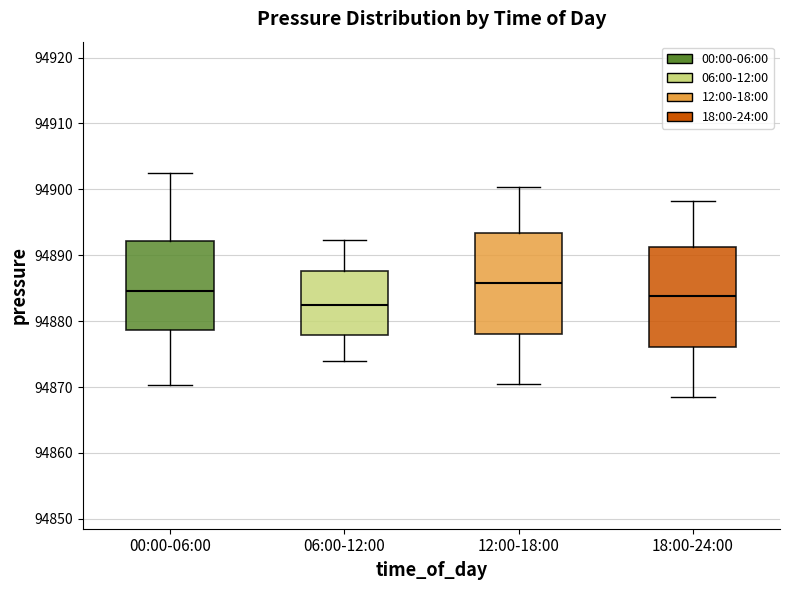

Reading left to right, read every box against the y-axis: the position of its median line, the range the box covers, and the ends of its whiskers. The values are not printed on the chart, so give them approximately, as read against the axis.

00:00-06:00: median 94885, box 94879 to 94892, whiskers 94870 to 94902
06:00-12:00: median 94883, box 94878 to 94888, whiskers 94874 to 94892
12:00-18:00: median 94886, box 94878 to 94893, whiskers 94871 to 94900
18:00-24:00: median 94884, box 94876 to 94891, whiskers 94869 to 94898